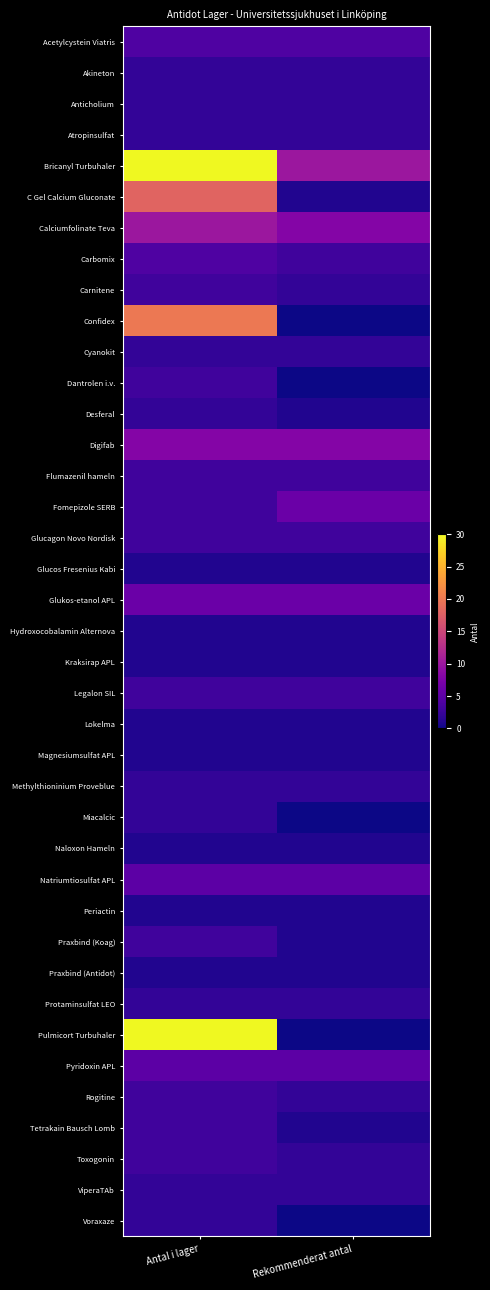

Which series has the largest total across all categories?

Bricanyl Turbuhaler